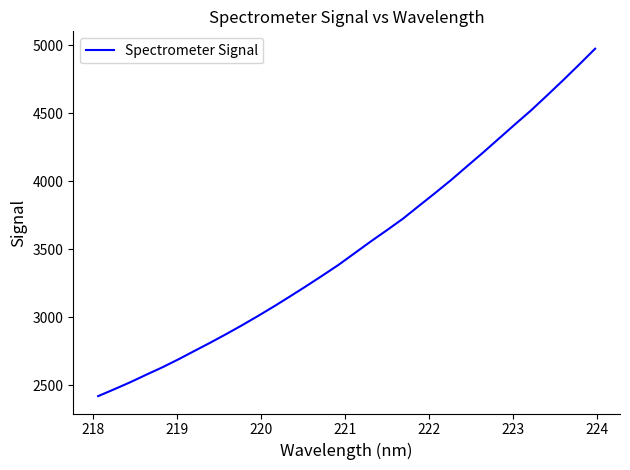

True or false: there are more than 2 points higher than both neighbors.

False